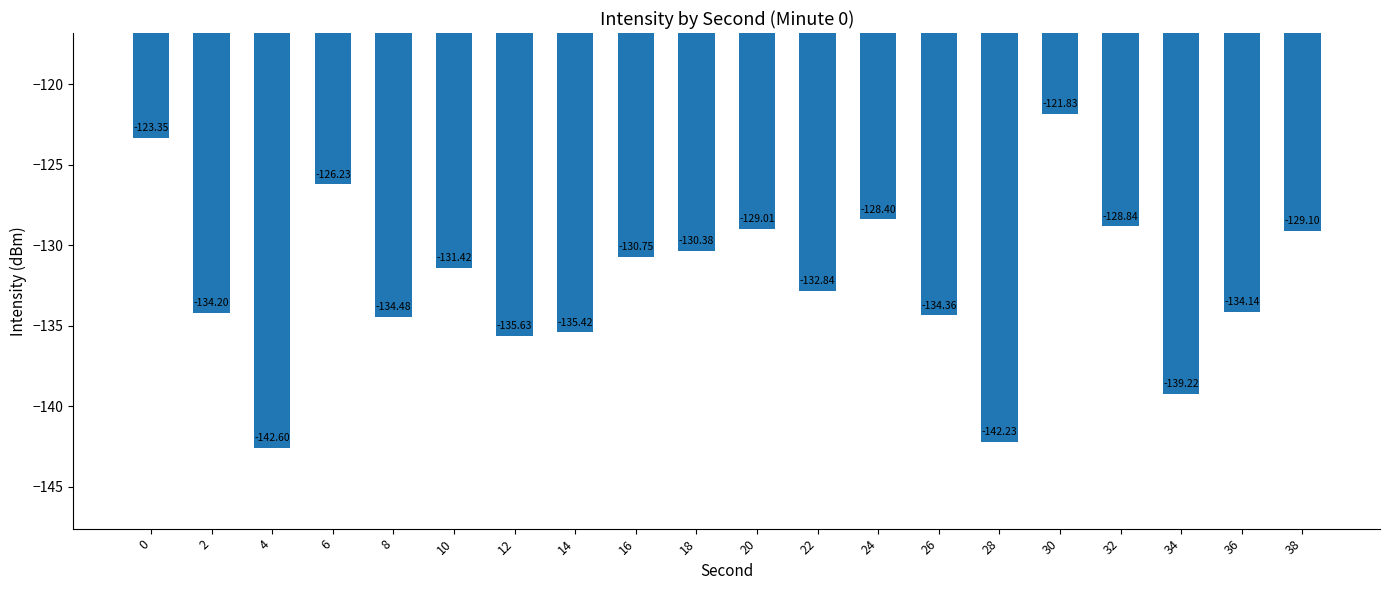

Does the chart contain any negative values?

Yes